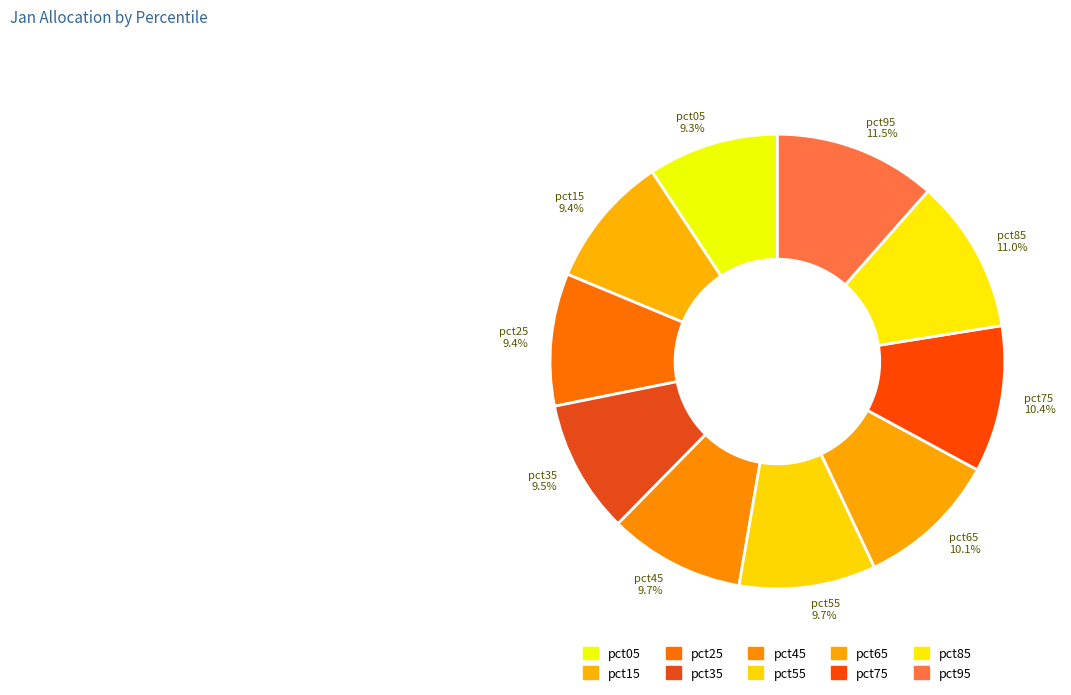

Which slice is the largest?

pct95